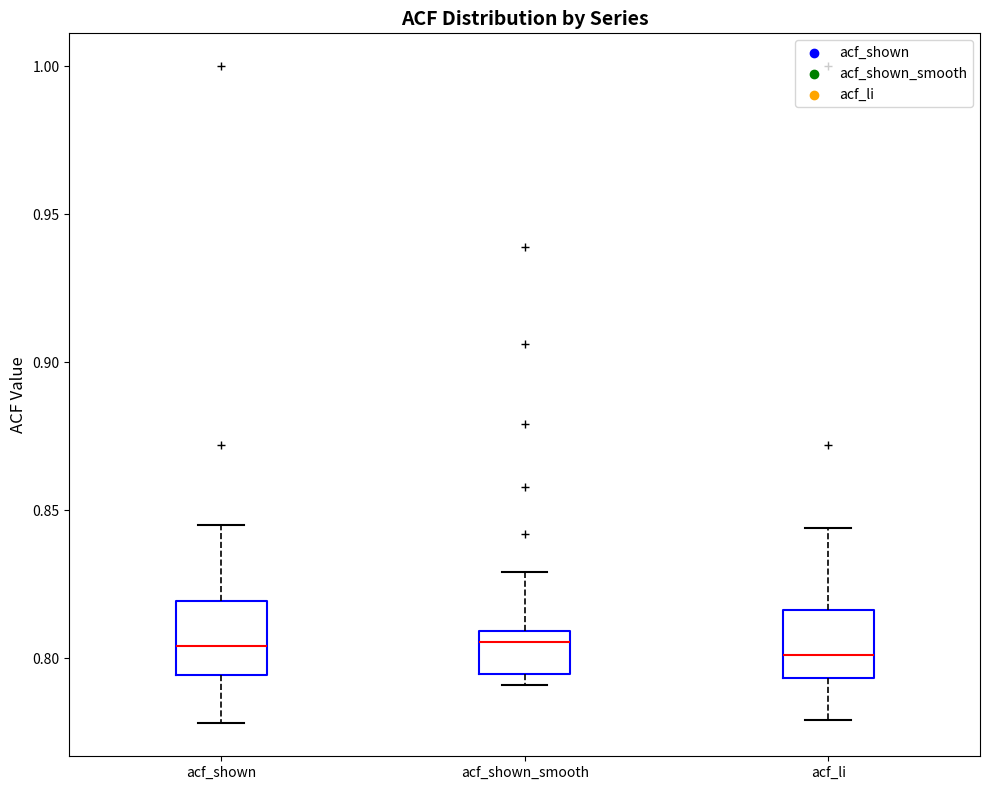

Reading left to right, transcribe this box plot: for each box, give where its median line is, the range the box spans, and where its two whiskers end, as read against the y-axis. The values are not printed on the chart, so give them approximately, as read against the axis.

acf_shown: median 0.805, box 0.795 to 0.820, whiskers 0.780 to 0.845
acf_shown_smooth: median 0.805, box 0.795 to 0.810, whiskers 0.790 to 0.830
acf_li: median 0.800, box 0.795 to 0.815, whiskers 0.780 to 0.845